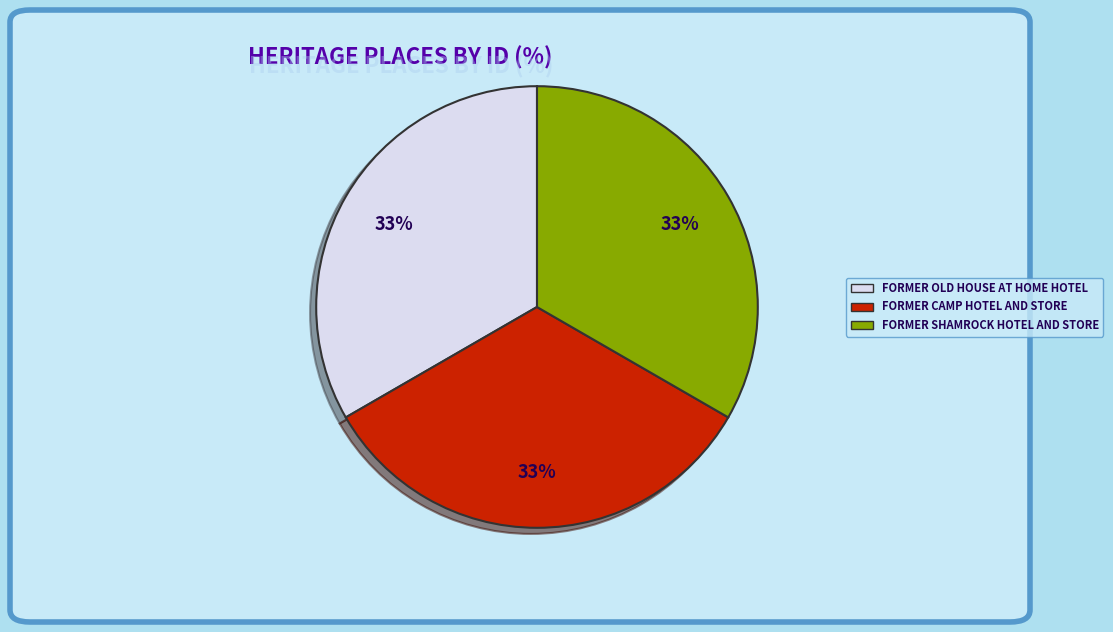

To the nearest percent, what percentage of the pie is FORMER SHAMROCK HOTEL AND STORE?

33%